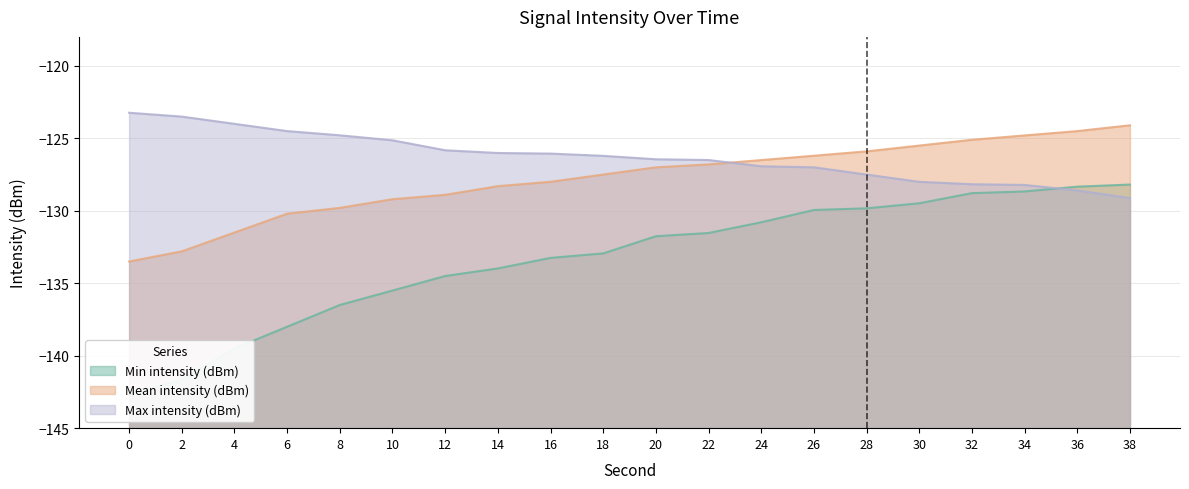

Which series has the largest range (max minus min)?

Min intensity (dBm)